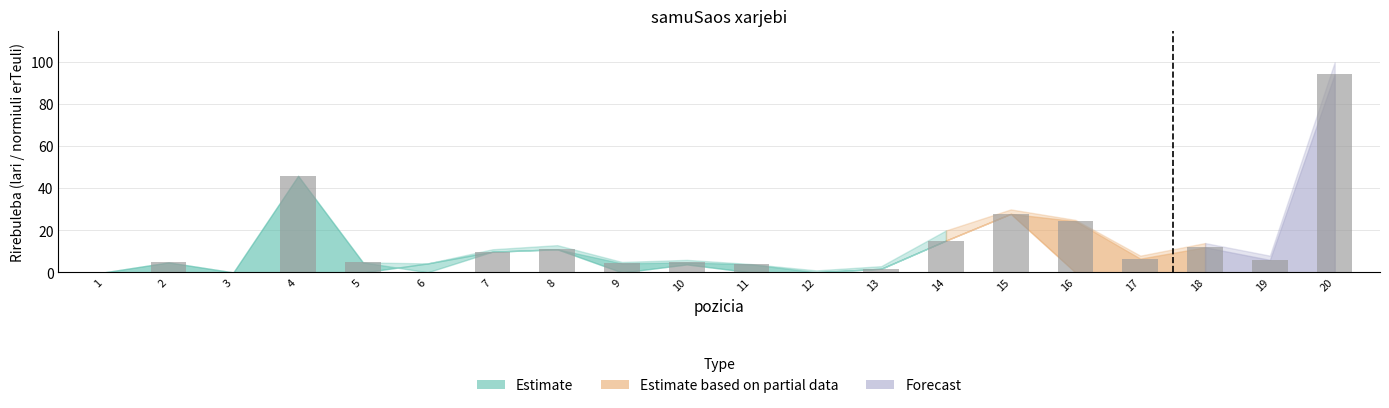

Where is the data nearest to the value 47?

4